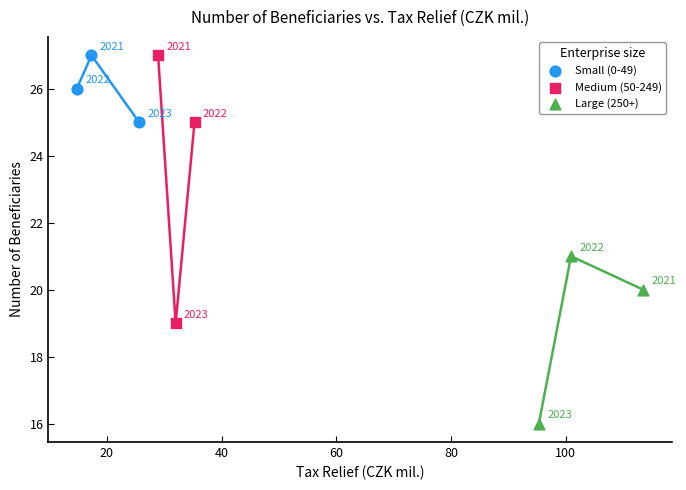

Which series has the largest Y range (max minus min)?

Medium (50-249)